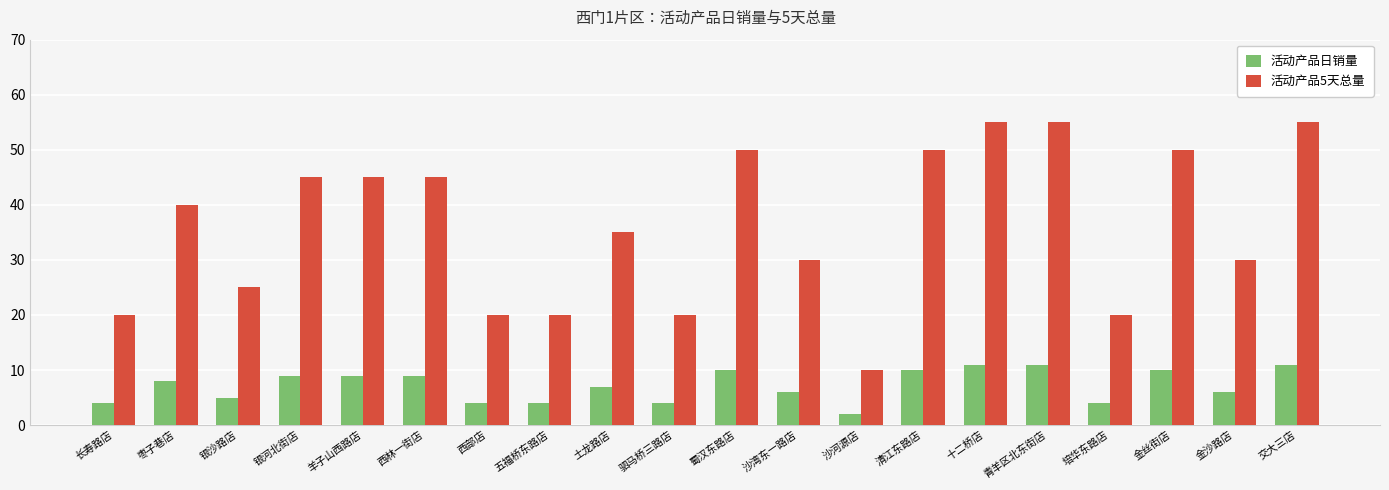

At how many categories does at least one series exceed 9?

20